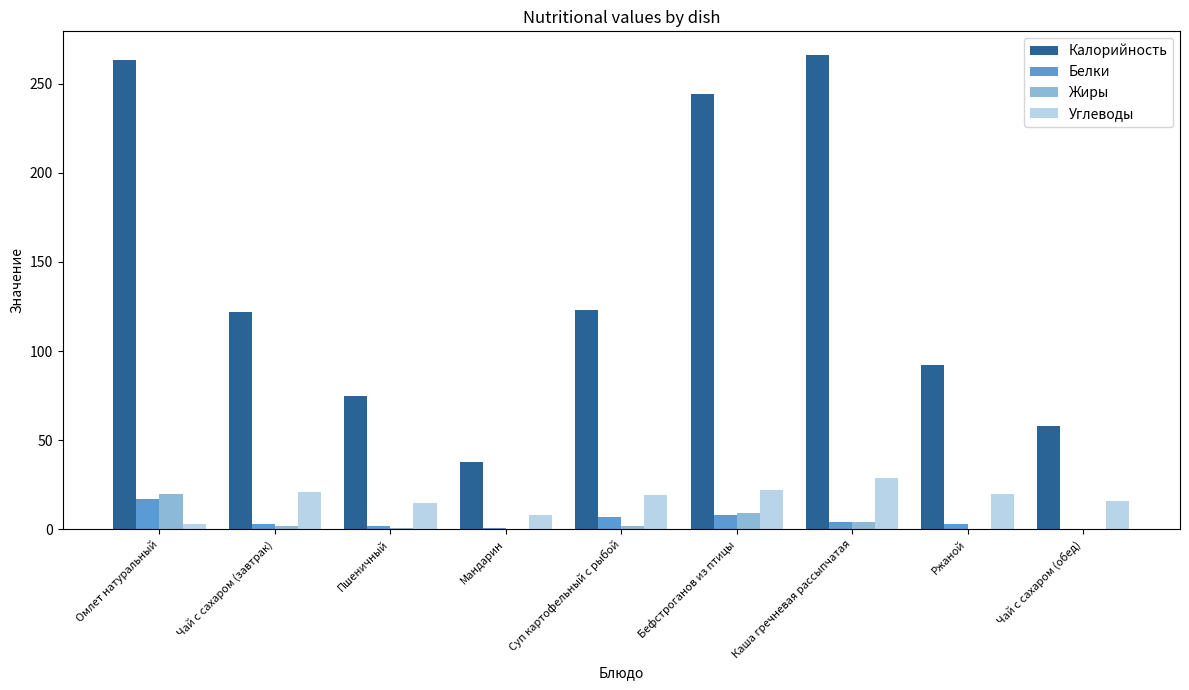

What is the average value of the Жиры series?

4